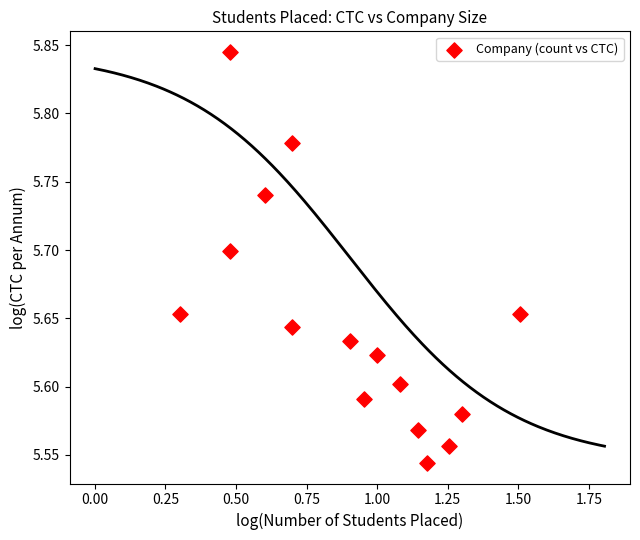

What is the range of X values (max minus min)?

1.2